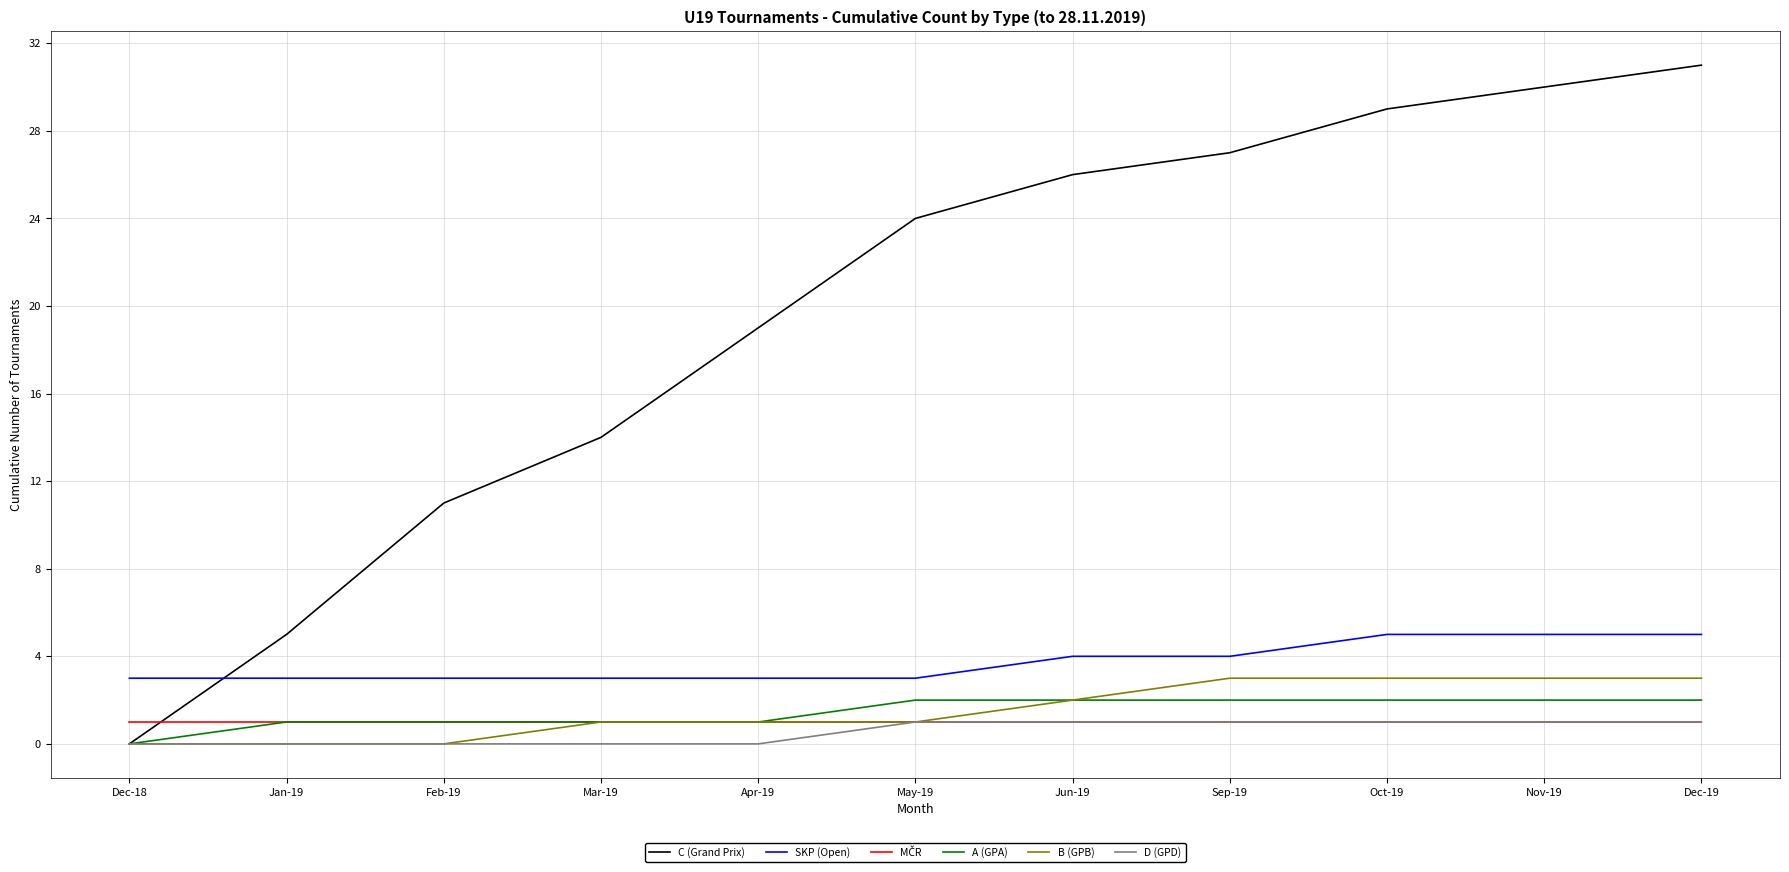

What position from the left is Nov-19?

10